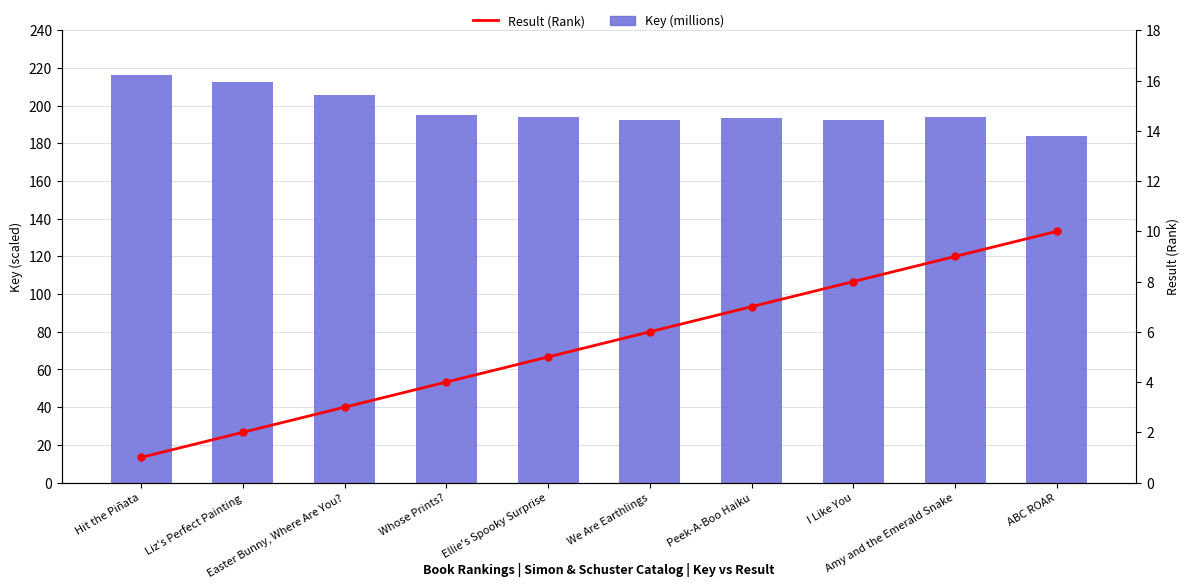

What is the sum of the Result (Rank) values at Amy and the Emerald Snake and Liz's Perfect Painting?

11.0